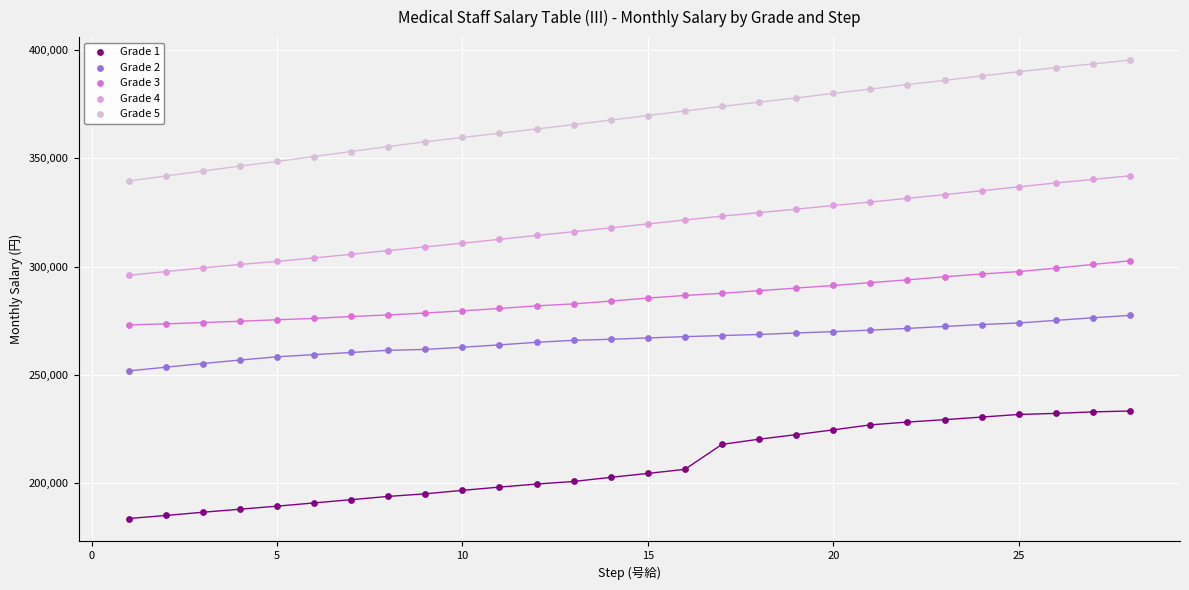

Across all data points, what is the range of X values (max minus min)?

27